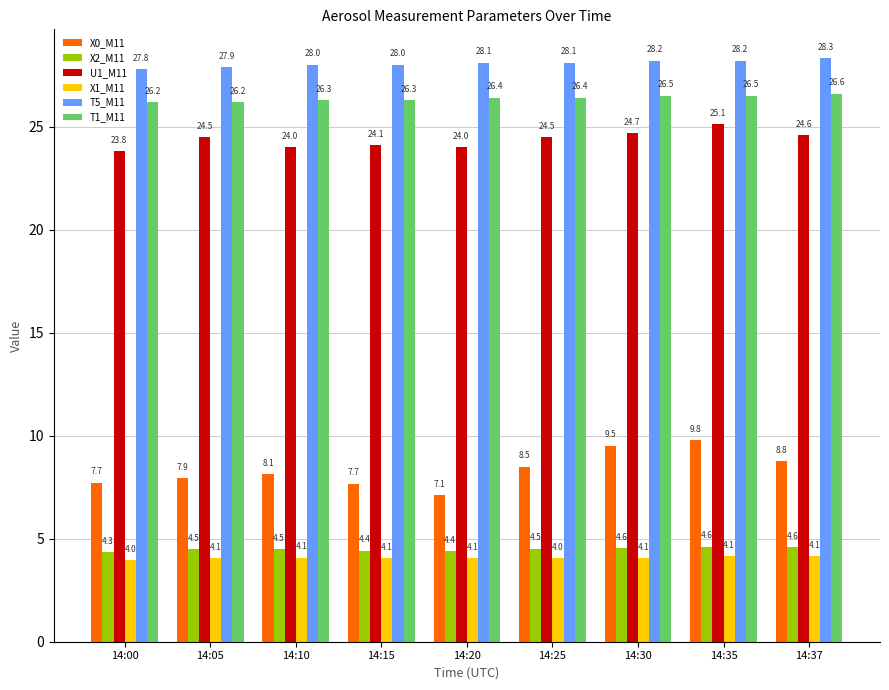

At which label is X2_M11 closest to 4?

14:00